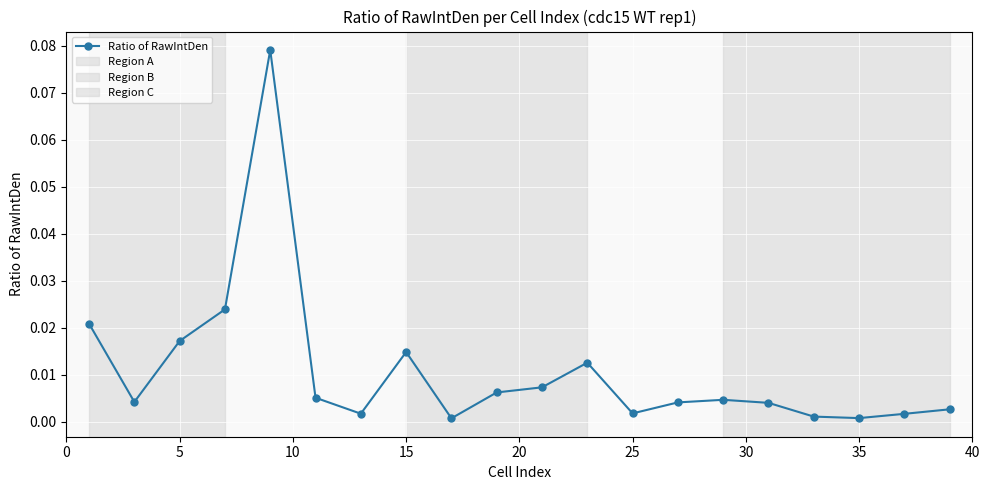

True or false: the data has more than 0 interior local peaks.

True